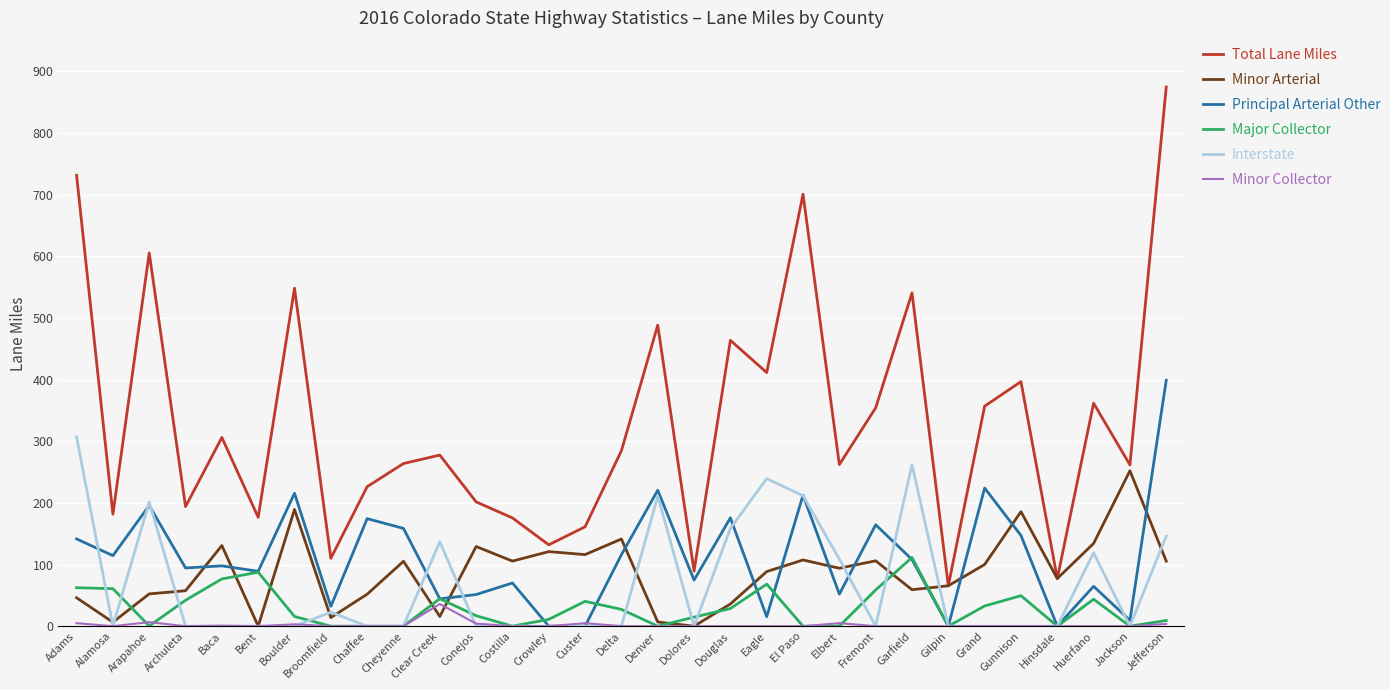

True or false: Minor Collector and Total Lane Miles cross at least once.

False